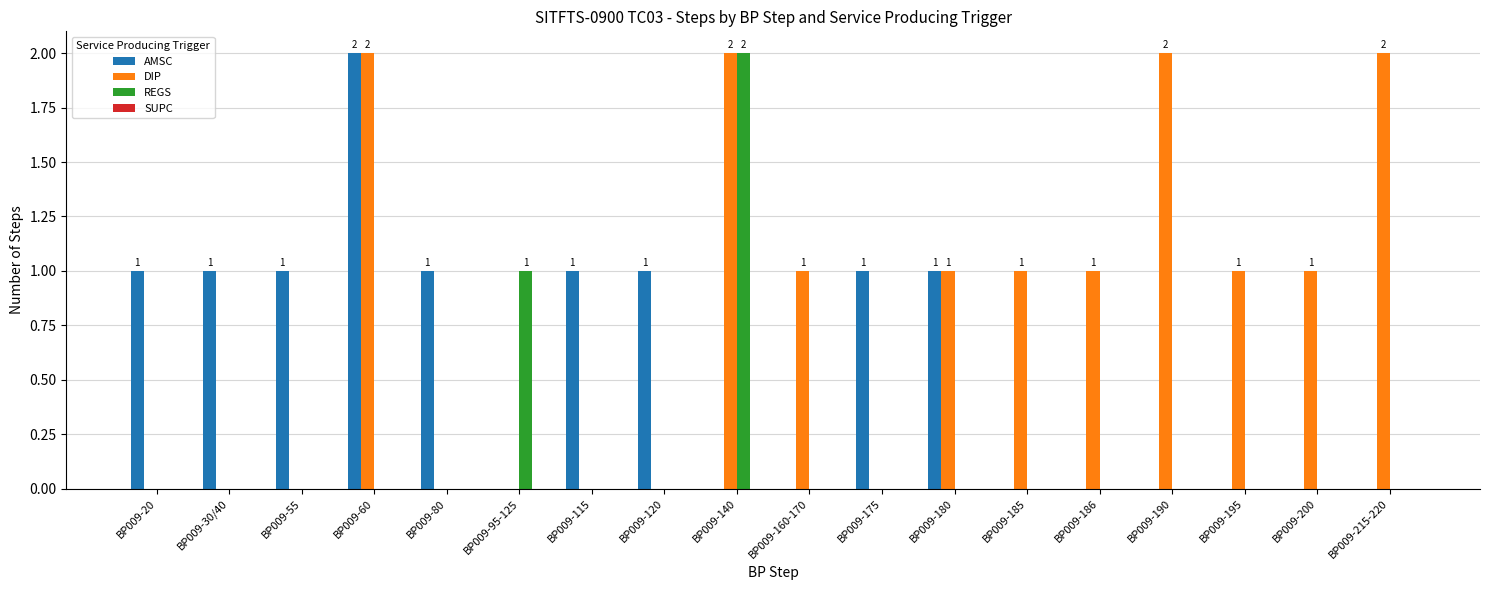

How many categories are shown in the chart?

18